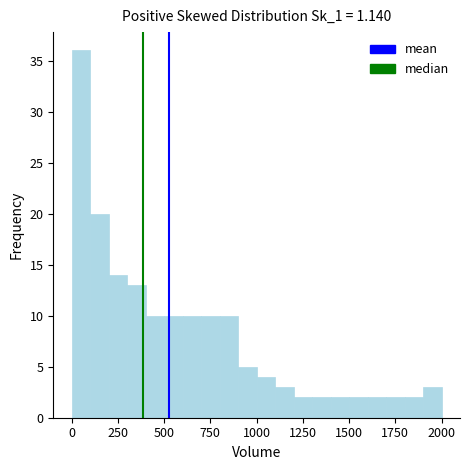

Read against the x-axis, roughly where is the centre of the tallest bar?

50